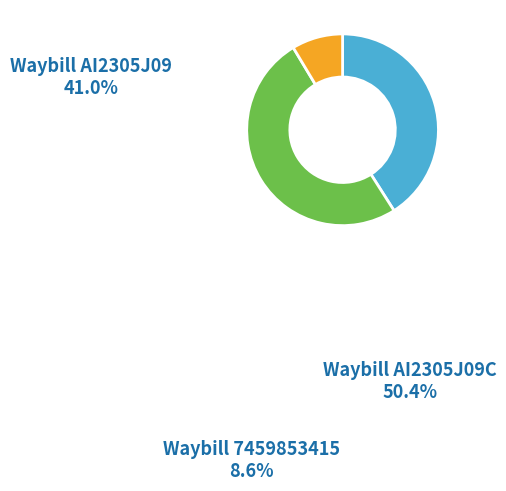

Does any single category account for the majority?

Yes